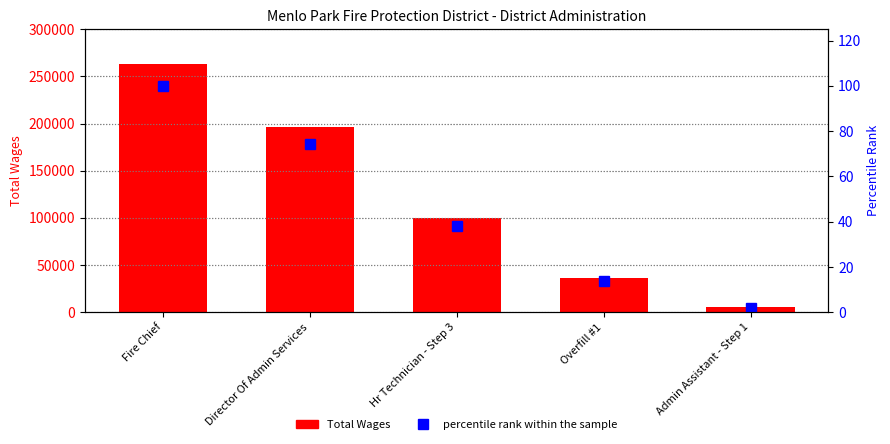

True or false: Total Wages has a value of 196082.0 at Director Of Admin Services.

True